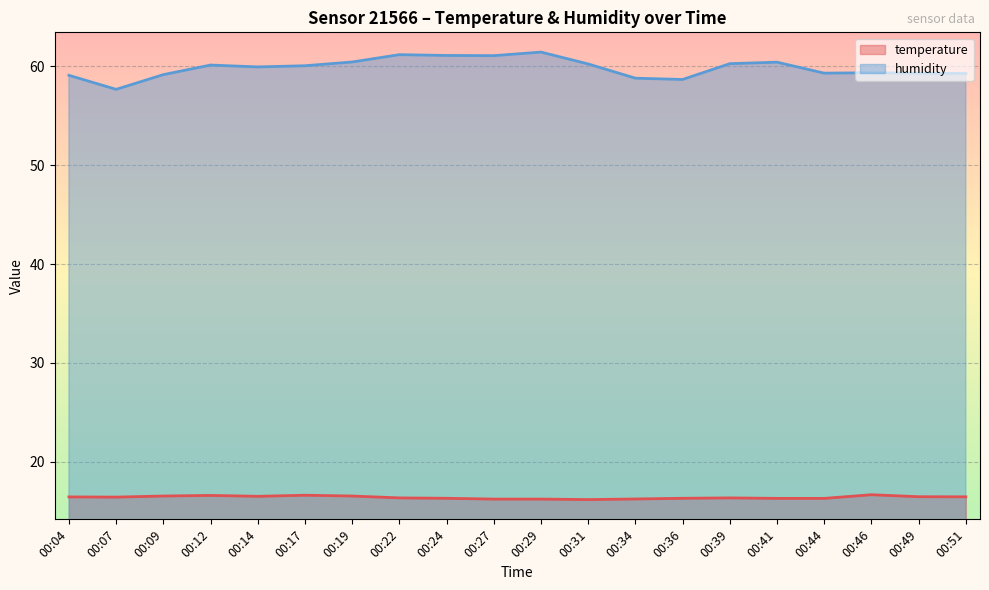

At which label is humidity closest to 59?

00:04